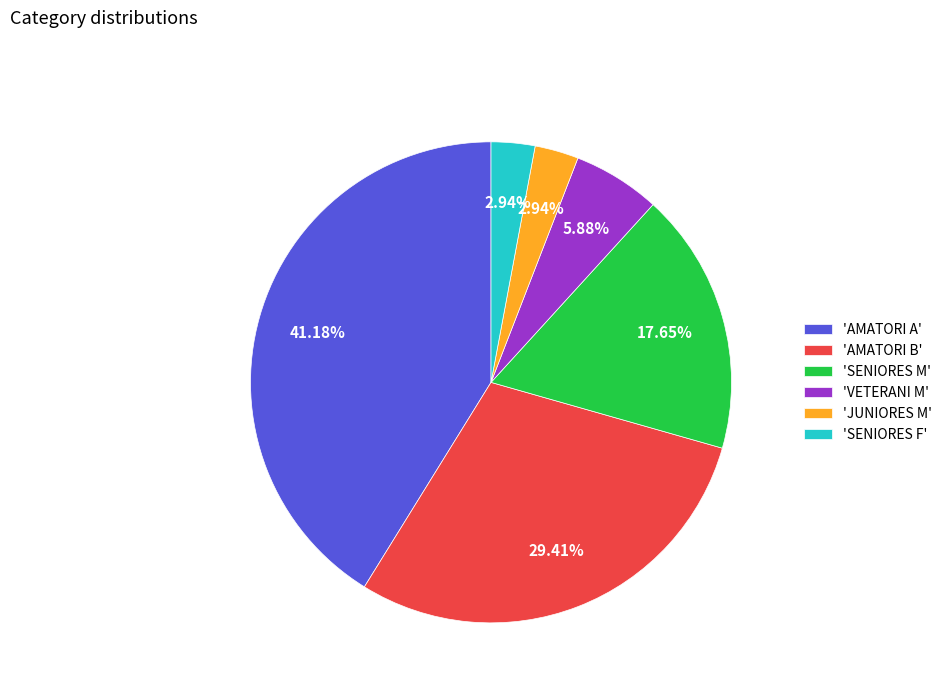

Is there any slice that represents more than half of the pie?

No